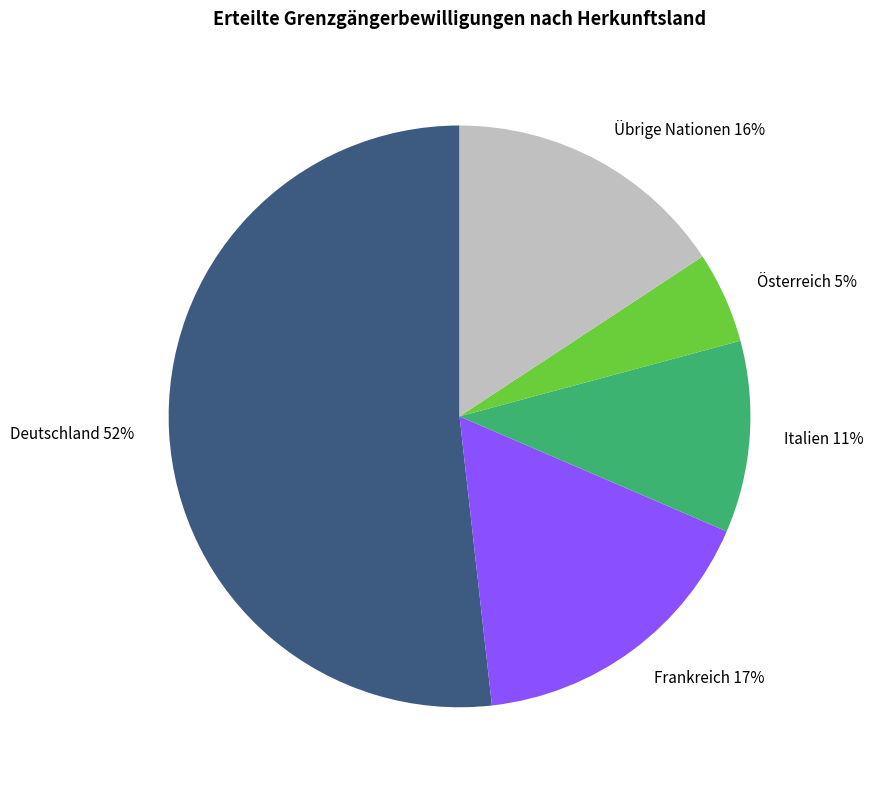

Which slice is the smallest?

Österreich 5%